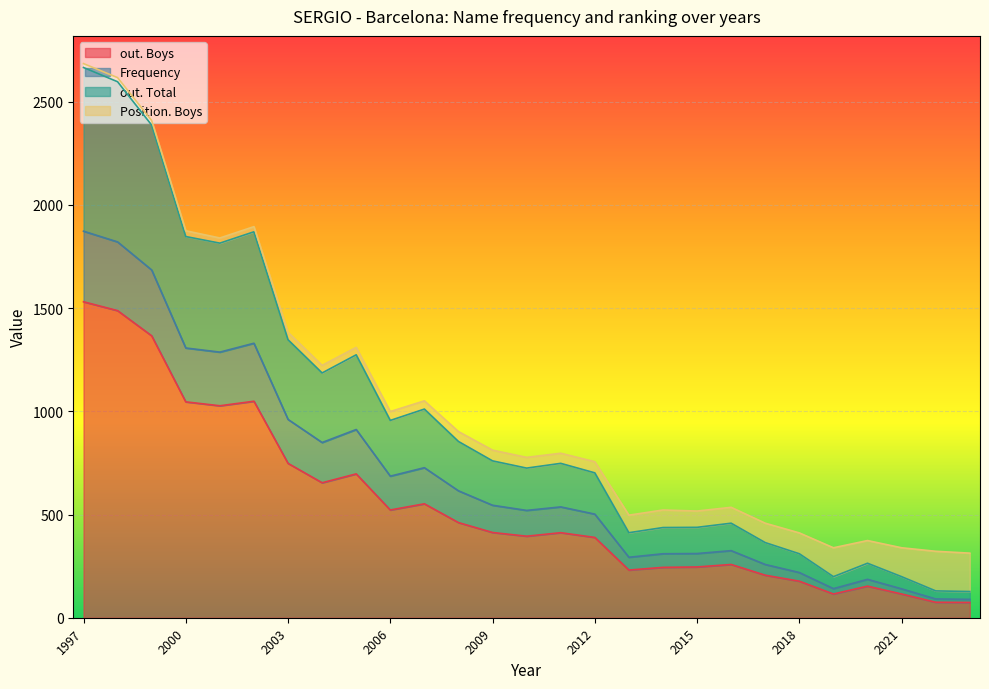

Which label corresponds to the smallest value in the chart?

2023